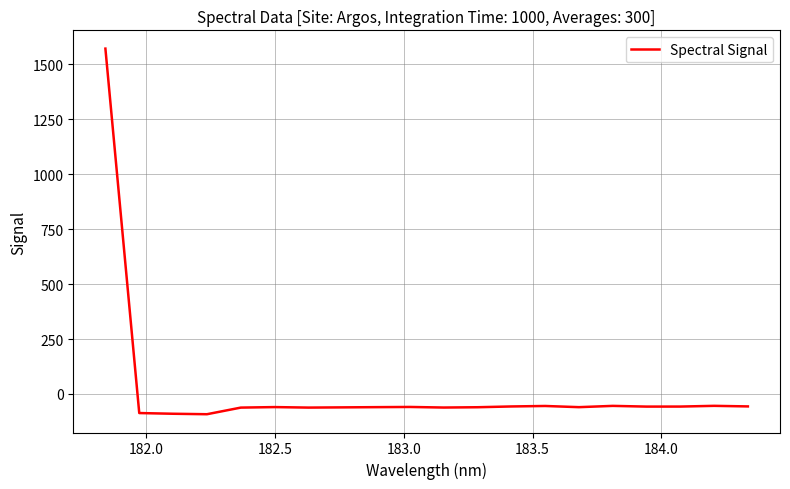

What is the greatest value displayed?

1572.3